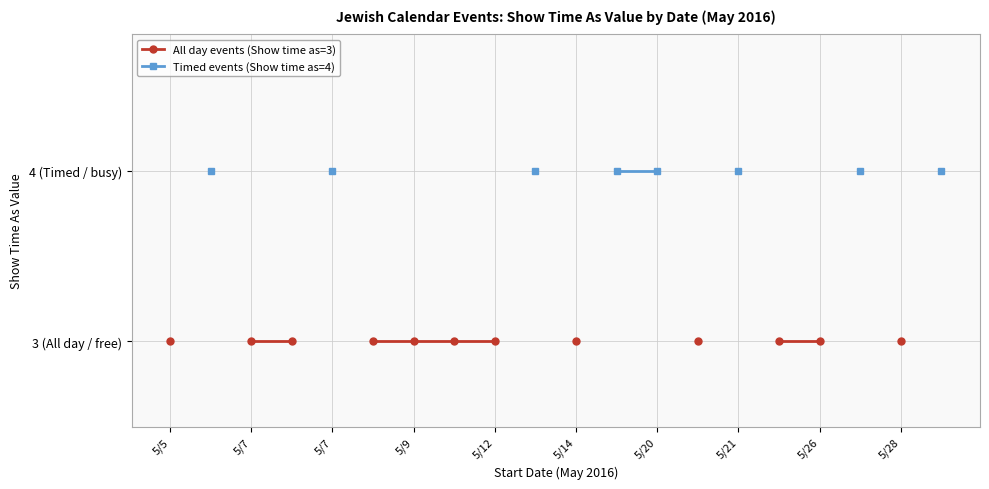

What are all the series names shown in the legend?

All day events (Show time as=3), Timed events (Show time as=4)